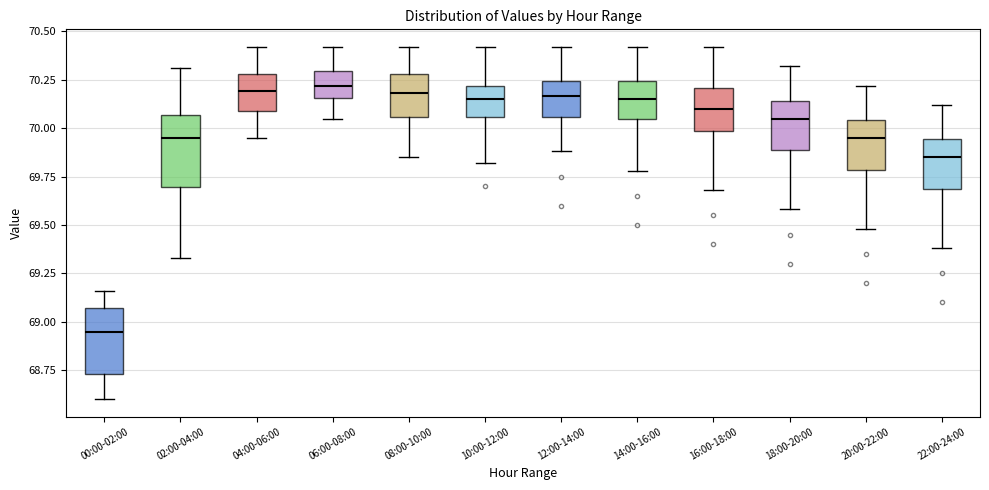

Where does the median line of the box for 04:00-06:00 sit on the y-axis? The values are not printed on the chart, so give them approximately, as read against the axis.

70.20